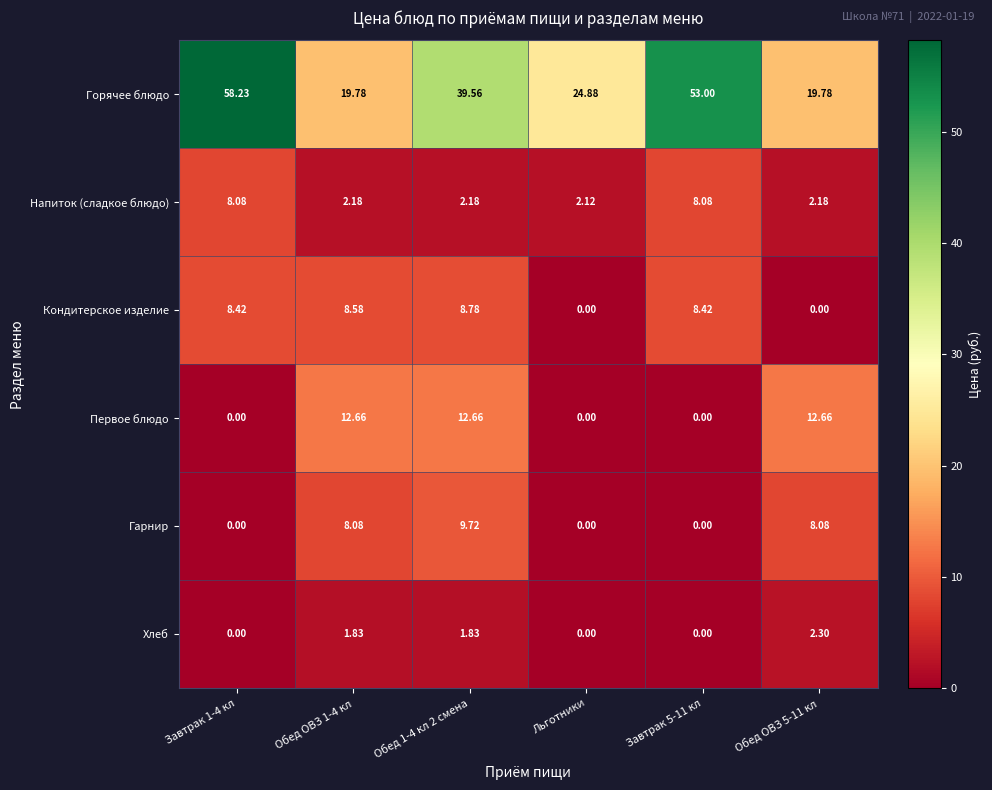

Which series has the largest total across all categories?

Горячее блюдо